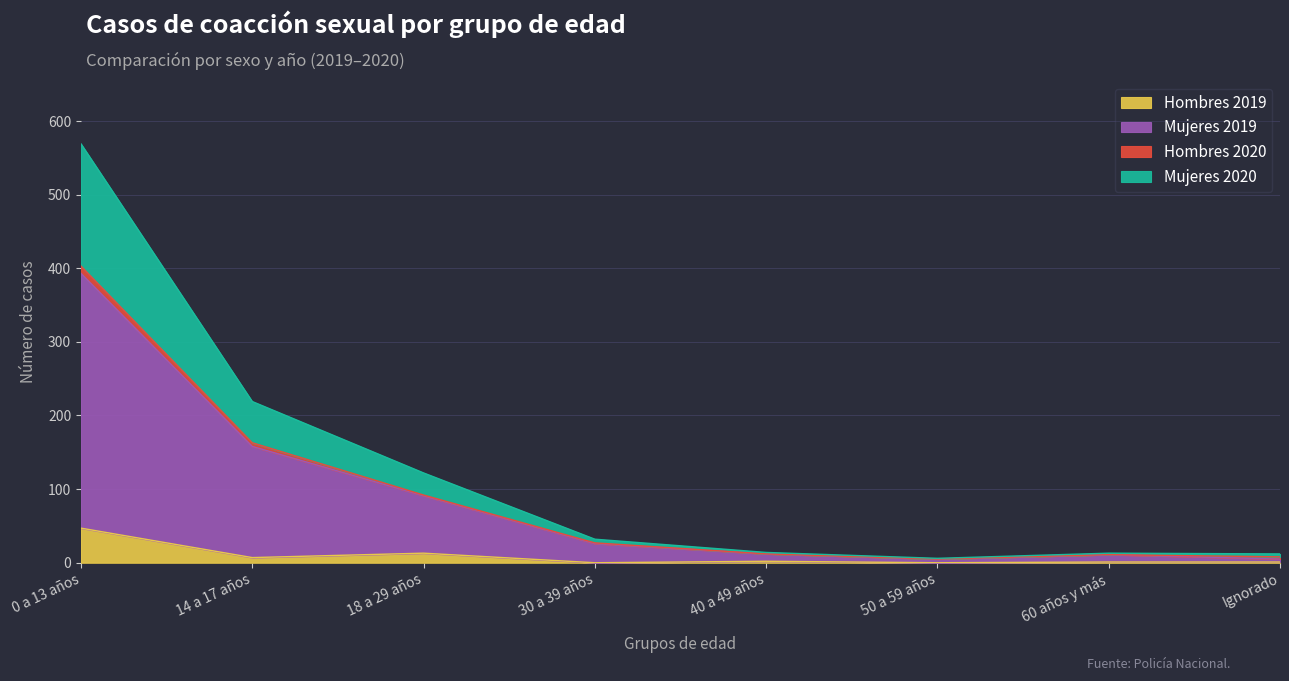

At which label does Hombres 2019 reach its peak?

0 a 13 años